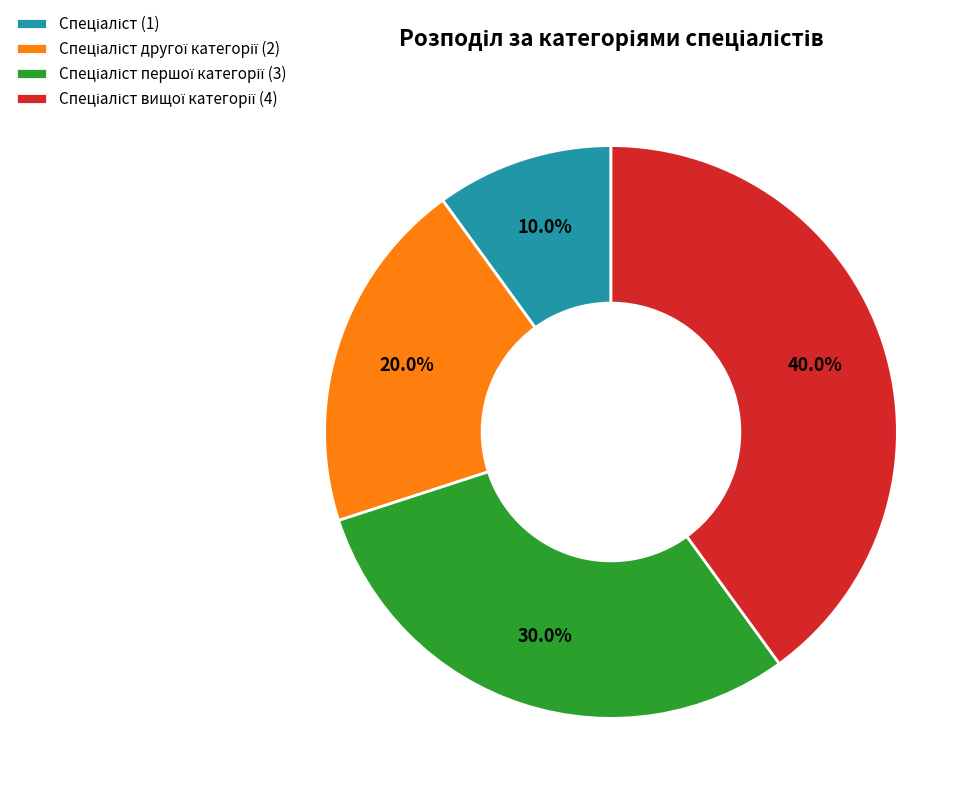

Is there a majority slice in this chart?

No